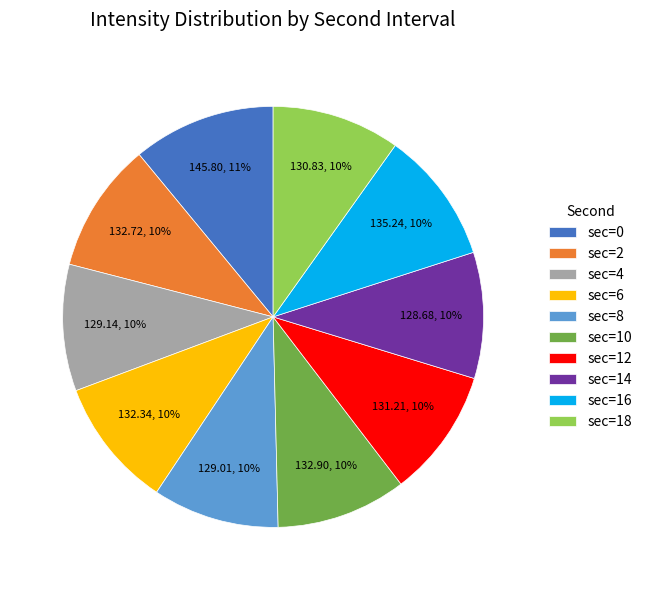

Does sec=6 represent more than half of the total?

No